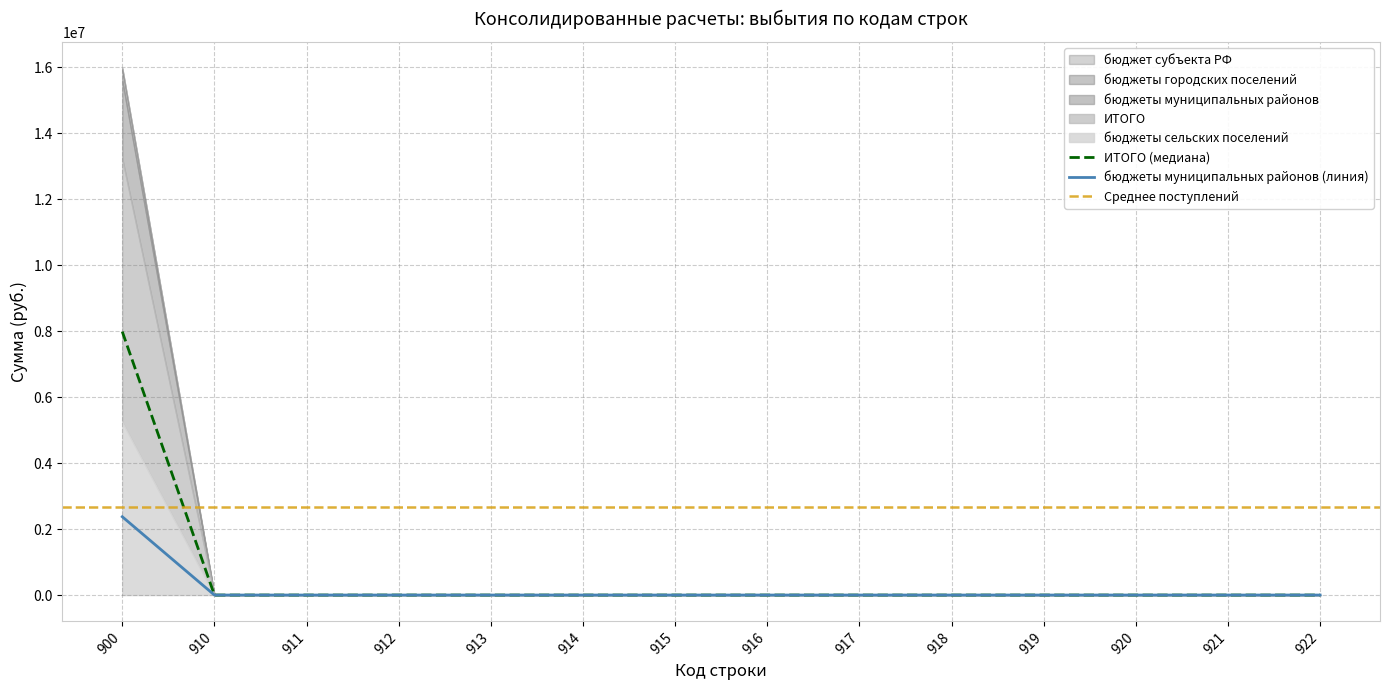

At which label does бюджеты сельских поселений reach its minimum?

910